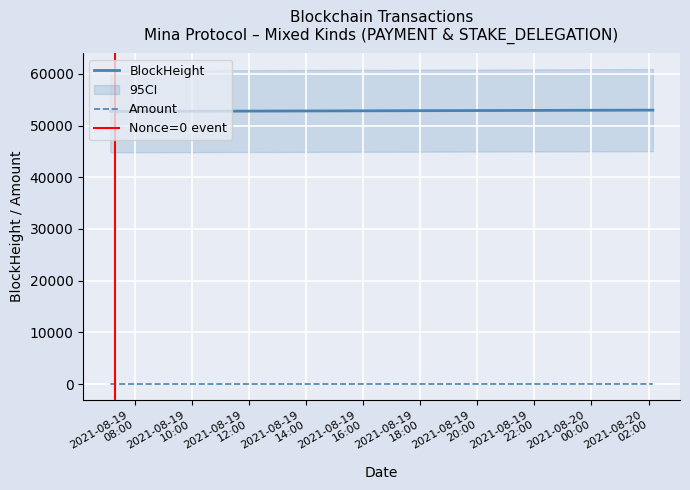

True or false: Amount has a value of 3.5 at 2021-08-20 02:09:00.

False